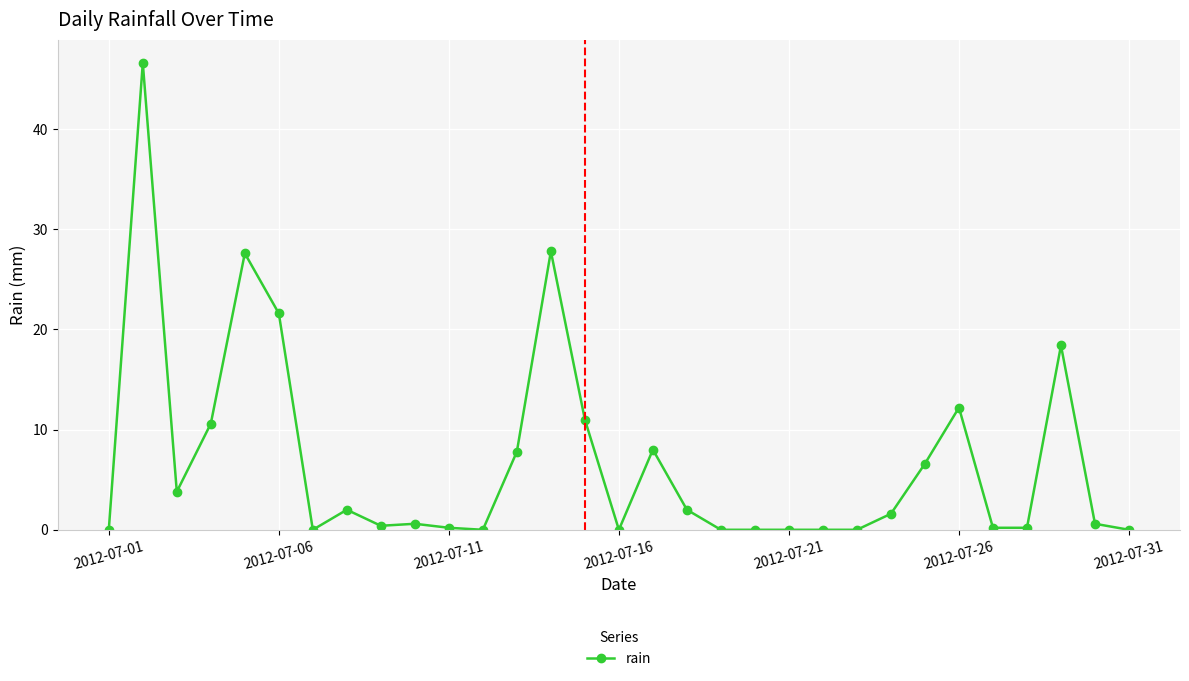

What is the value of the 18th point from the left?

2.0